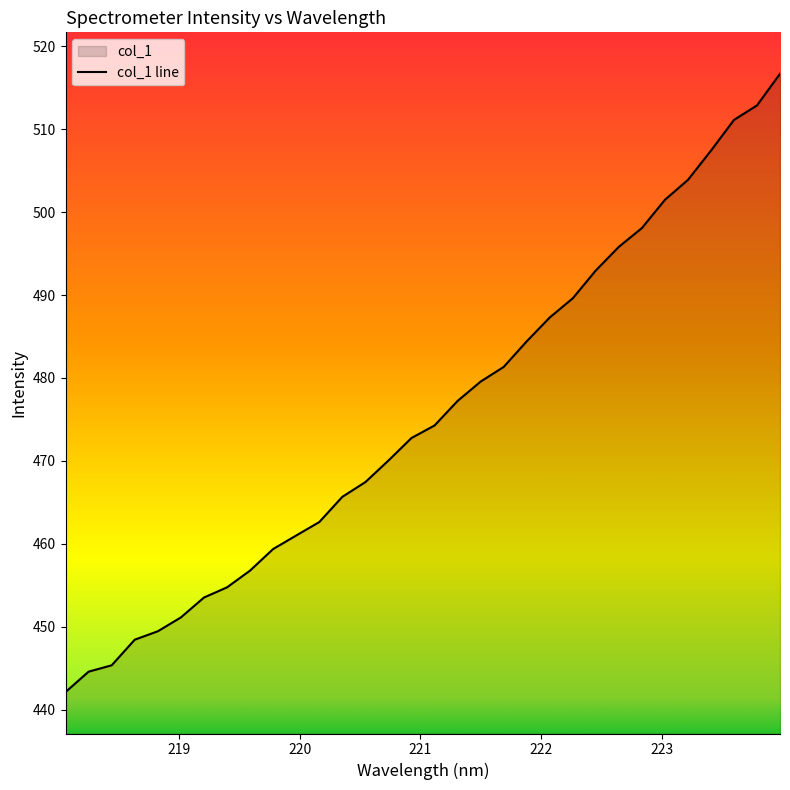

How many lines are shown in the chart?

1